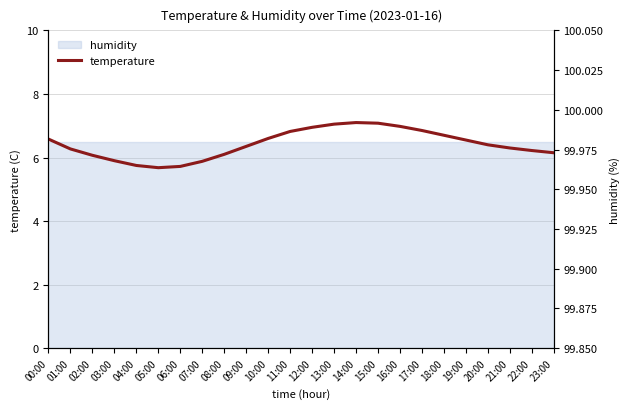

Is it true that the value at 21:00 is 6.3?

True